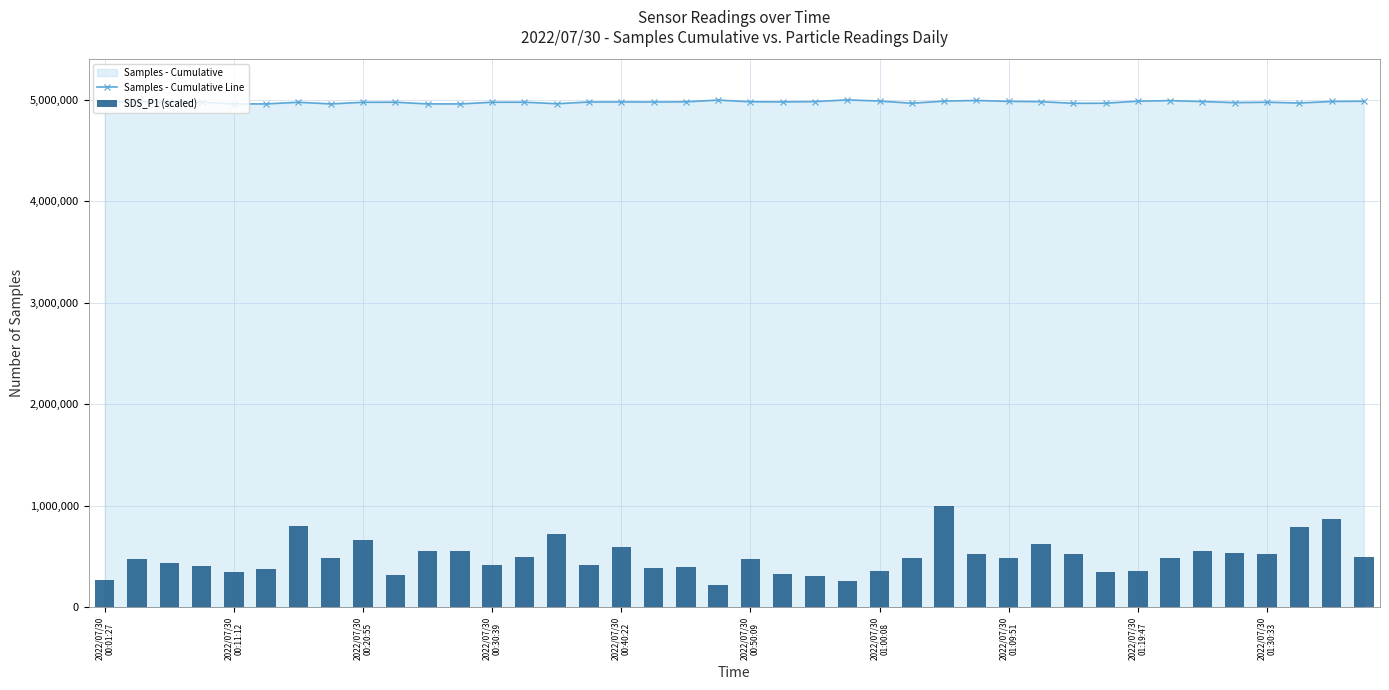

What is the smallest value displayed?

225605.4